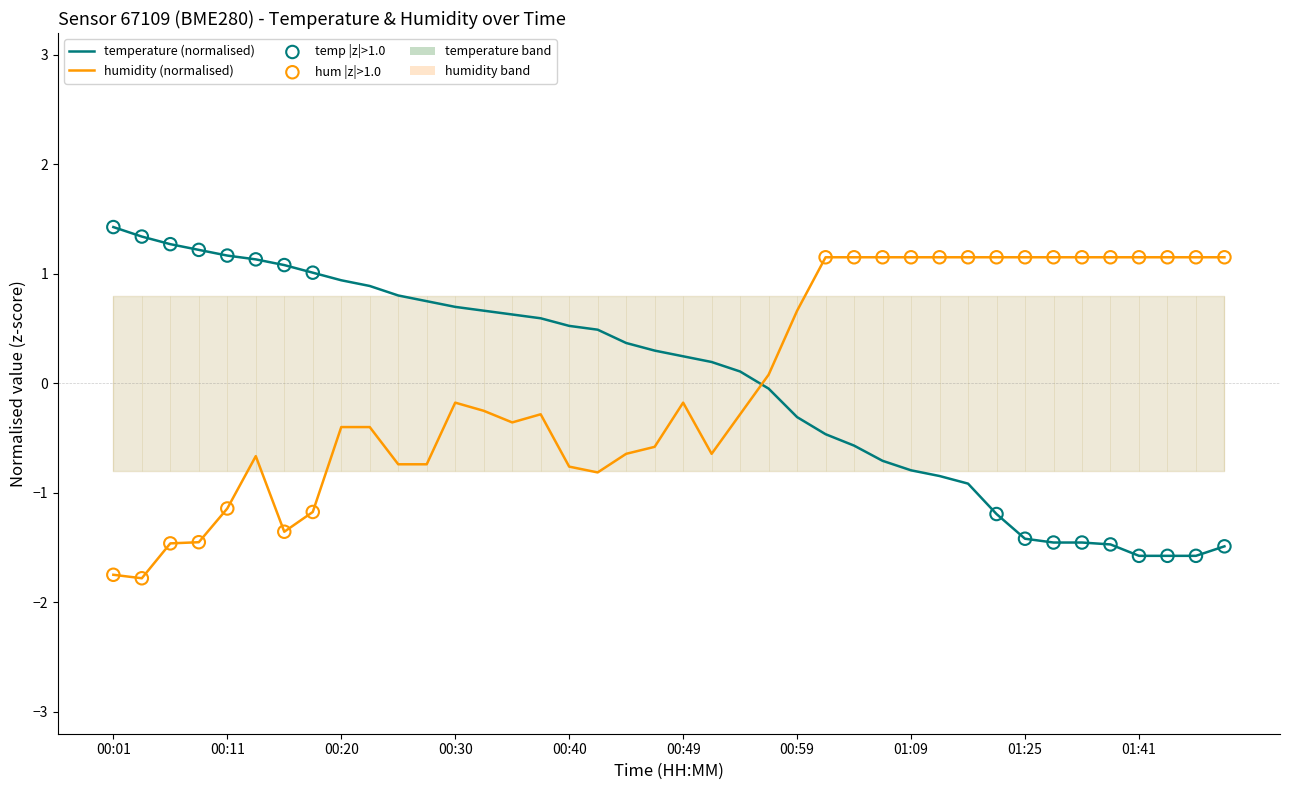

Which series has the widest spread of Y values?

temperature